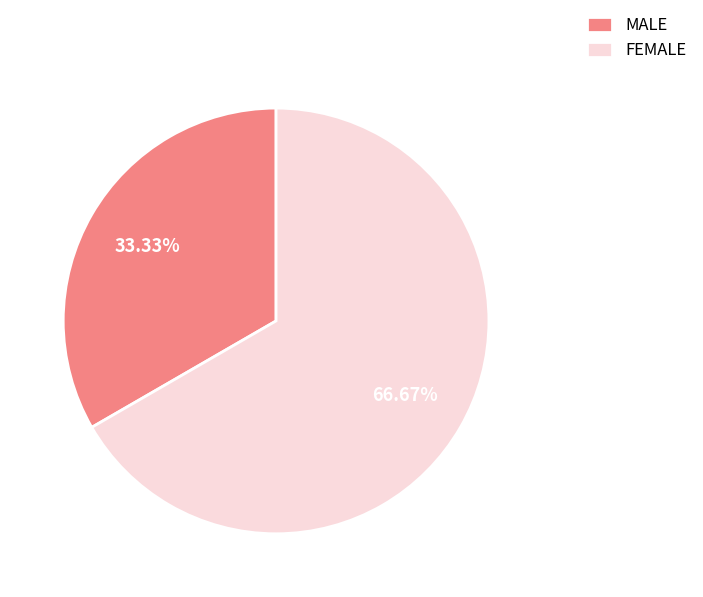

The FEMALE slice represents 80% of the pie. True or false?

False